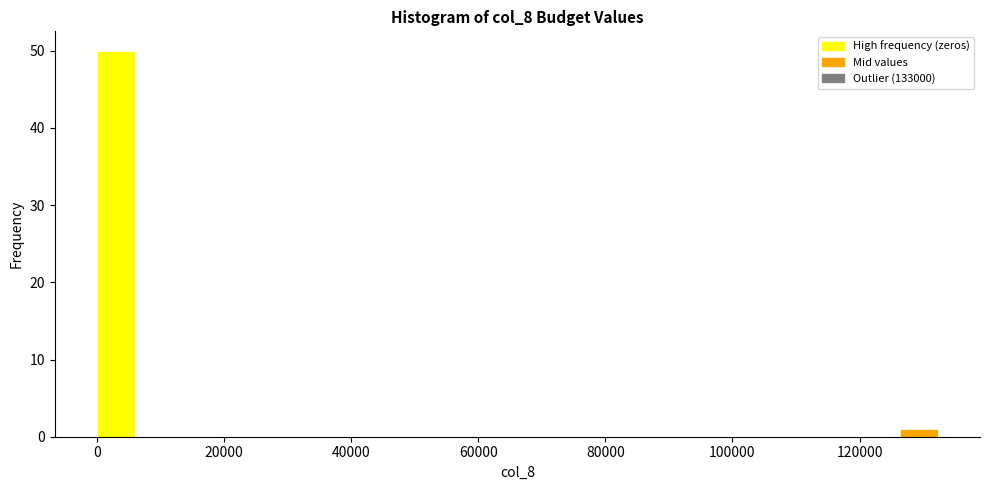

Read against the x-axis, roughly where is the centre of the tallest bar?

2000